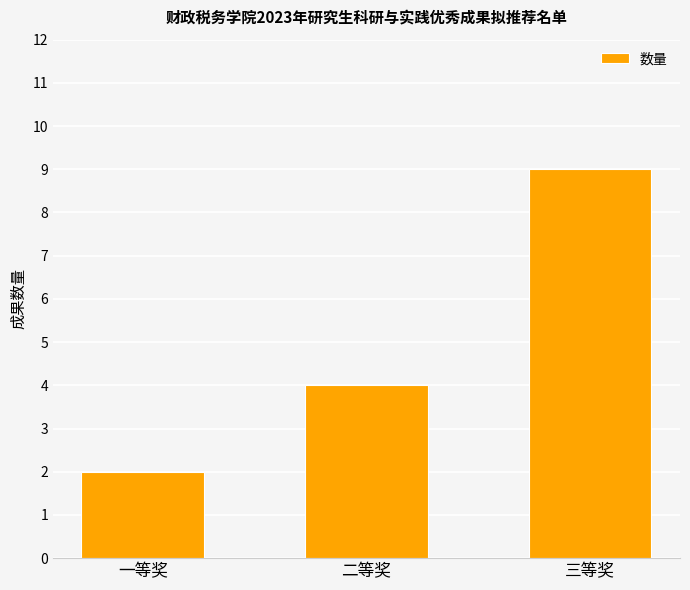

What is the sum of the values at 三等奖 and 一等奖?

11